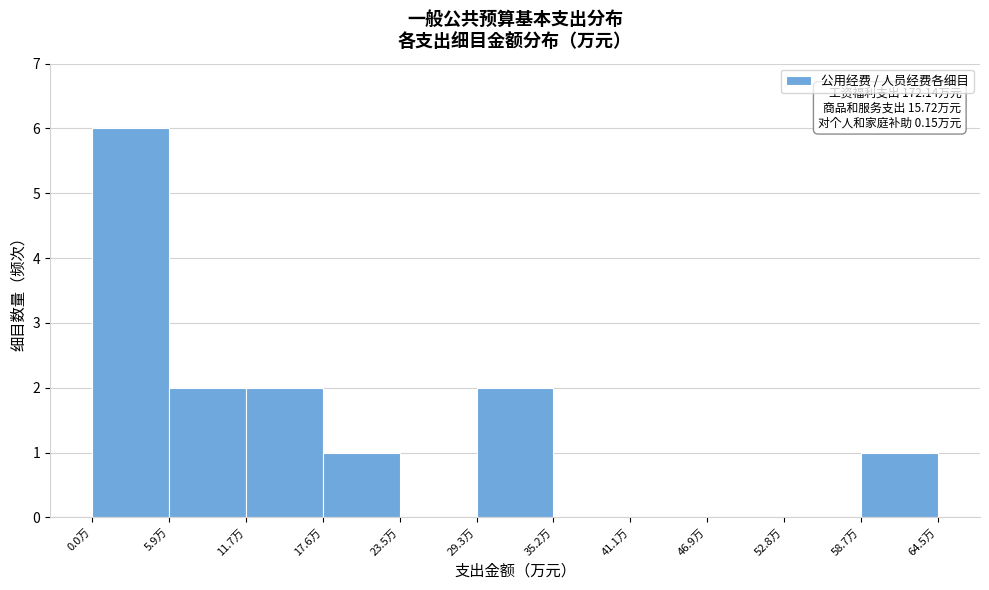

Over which range of the x-axis is the bar tallest?

0 to 6